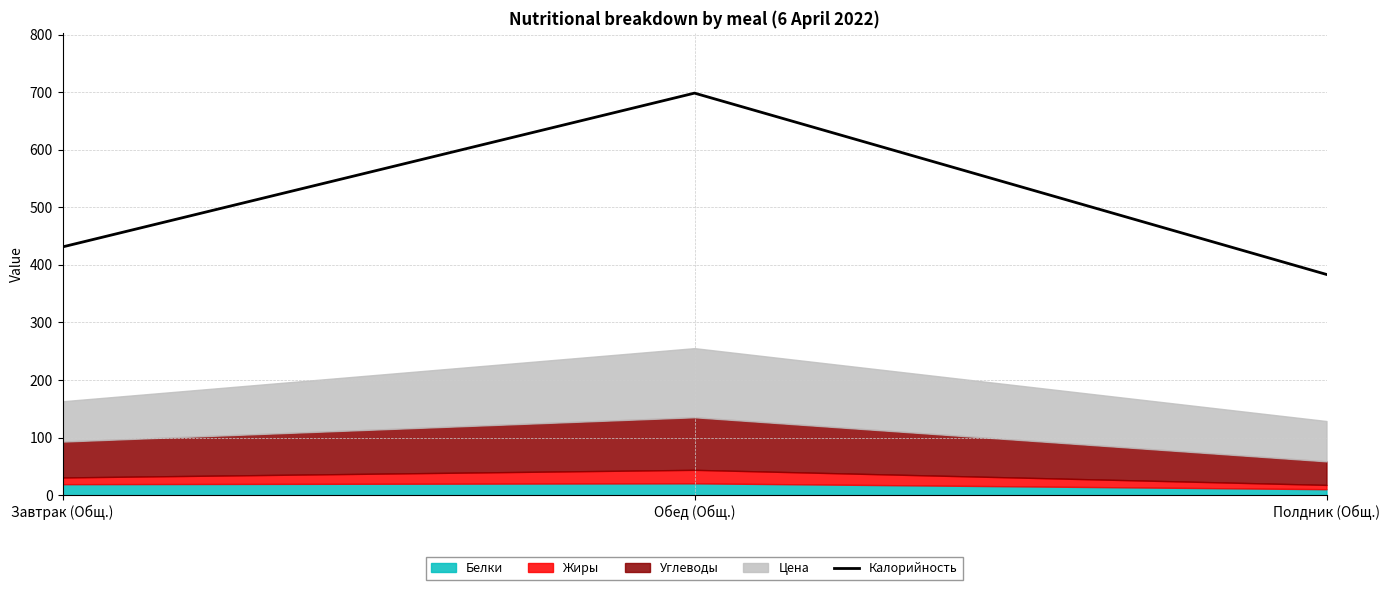

How many values are below 431?

1